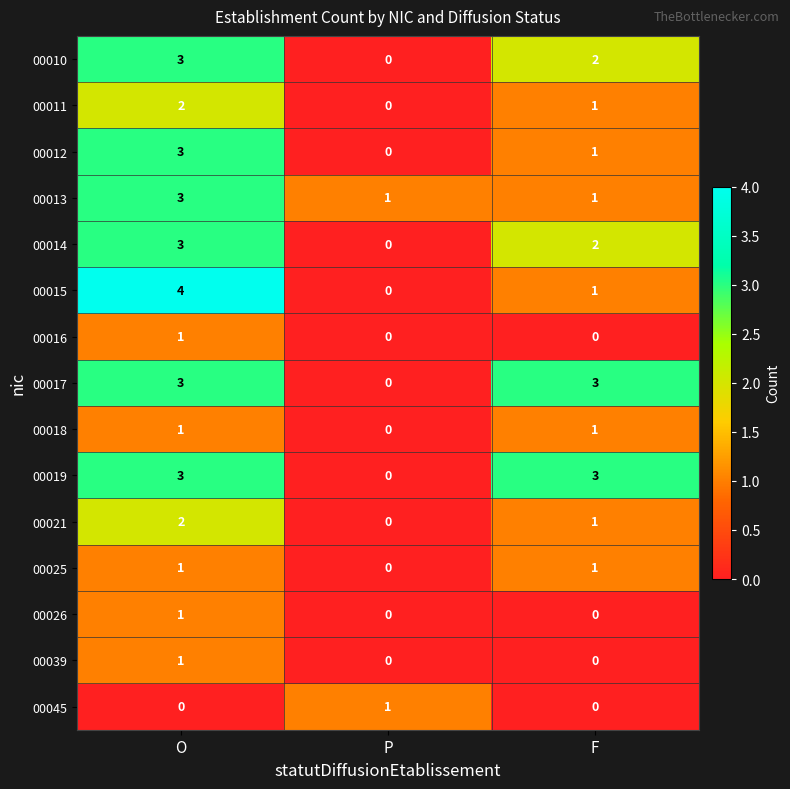

How many positive values does the 00021 series have?

2